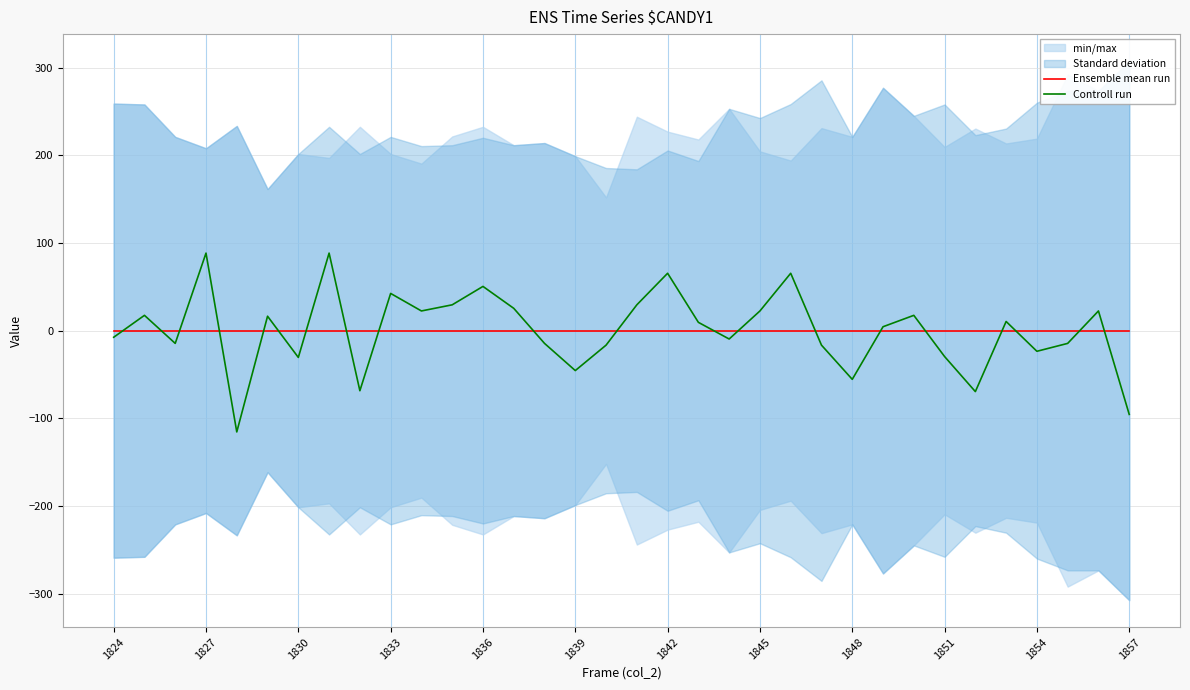

How many lines are shown in the chart?

2